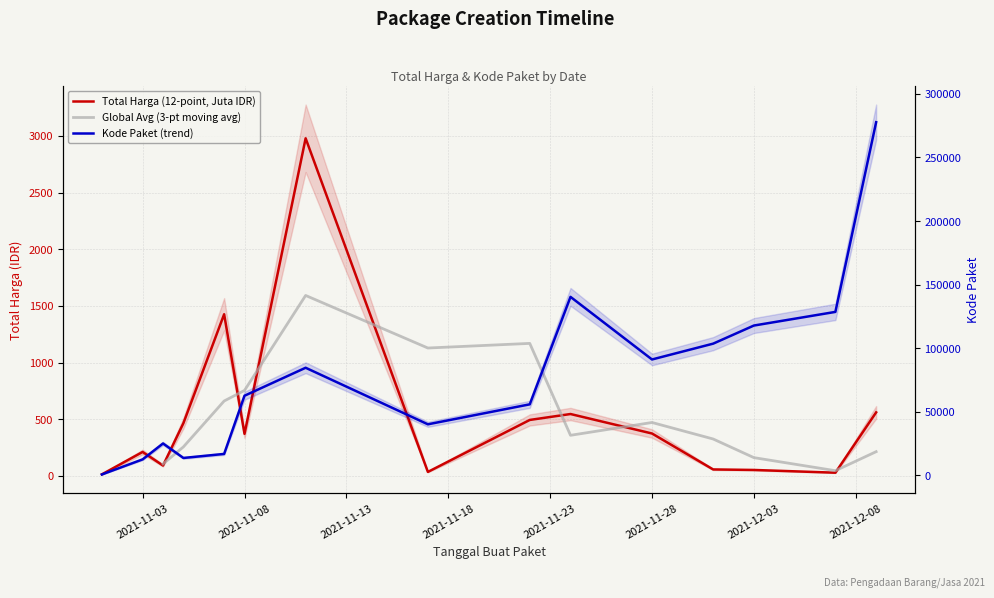

Is the value of Total Harga (Juta IDR) at 2021-11-01 greater than the value of Kode Paket at 2021-12-03?

No